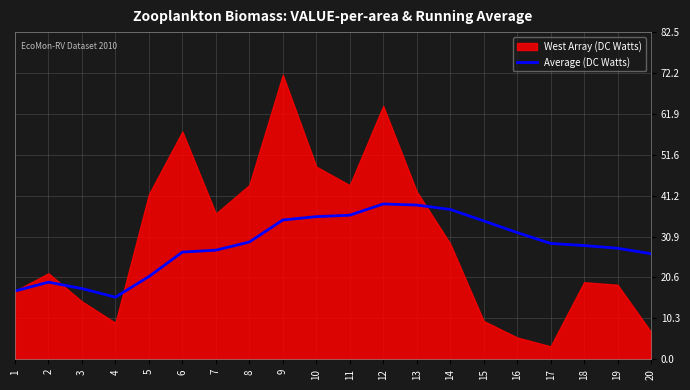

How many data points does each series have?

20